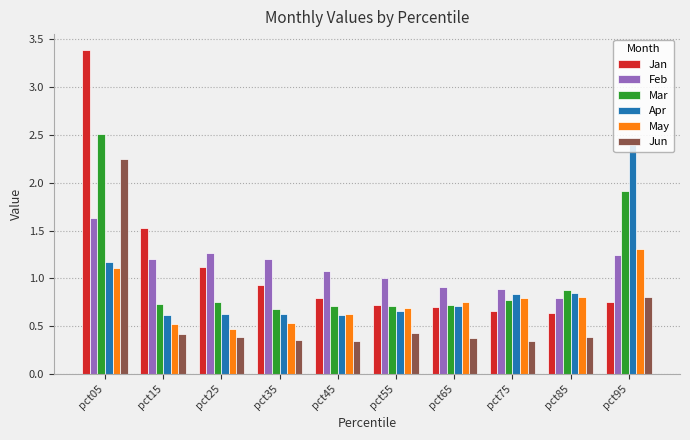

How many bars are there in total?

60